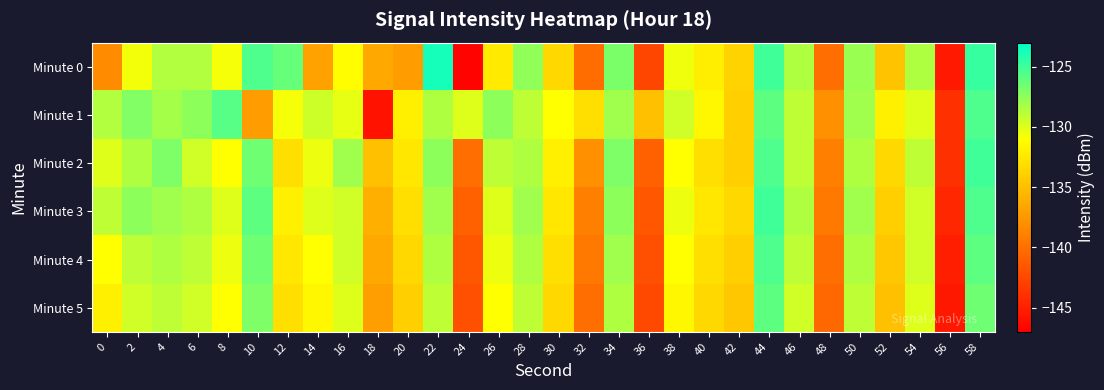

Which category has the highest value across all series?

22